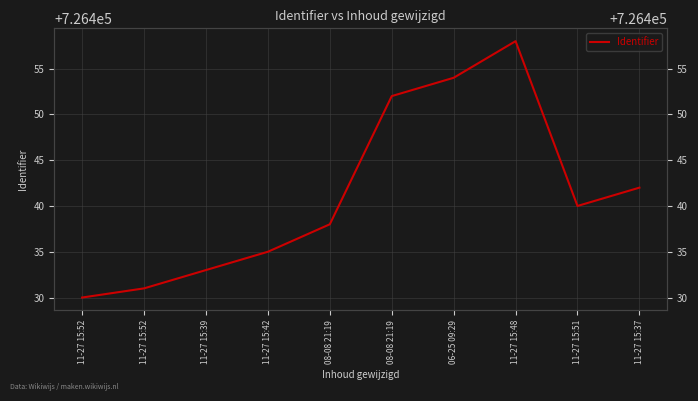

How many series are shown in this chart?

1